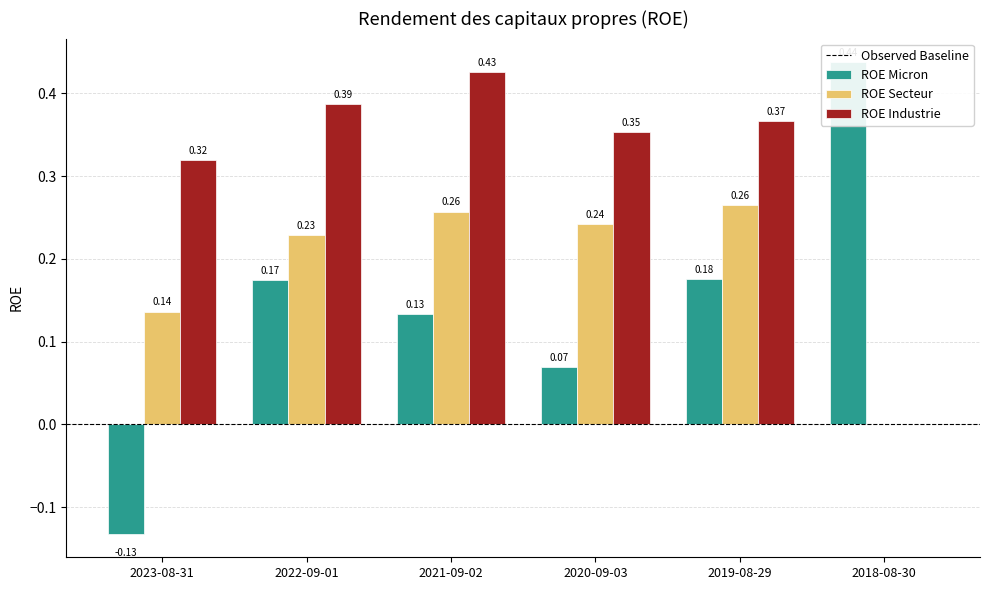

Reading left to right, what are all the values shown in this chart?

ROE Micron: -0.1	0.2	0.1	0.1	0.2	0.4
ROE Secteur: 0.1	0.2	0.3	0.2	0.3	0.0
ROE Industrie: 0.3	0.4	0.4	0.4	0.4	0.0